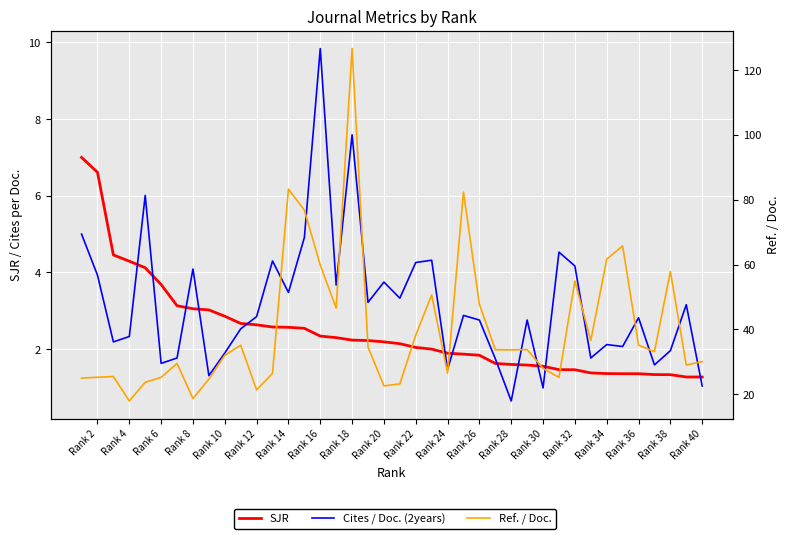

At how many categories does at least one series exceed 98?

1